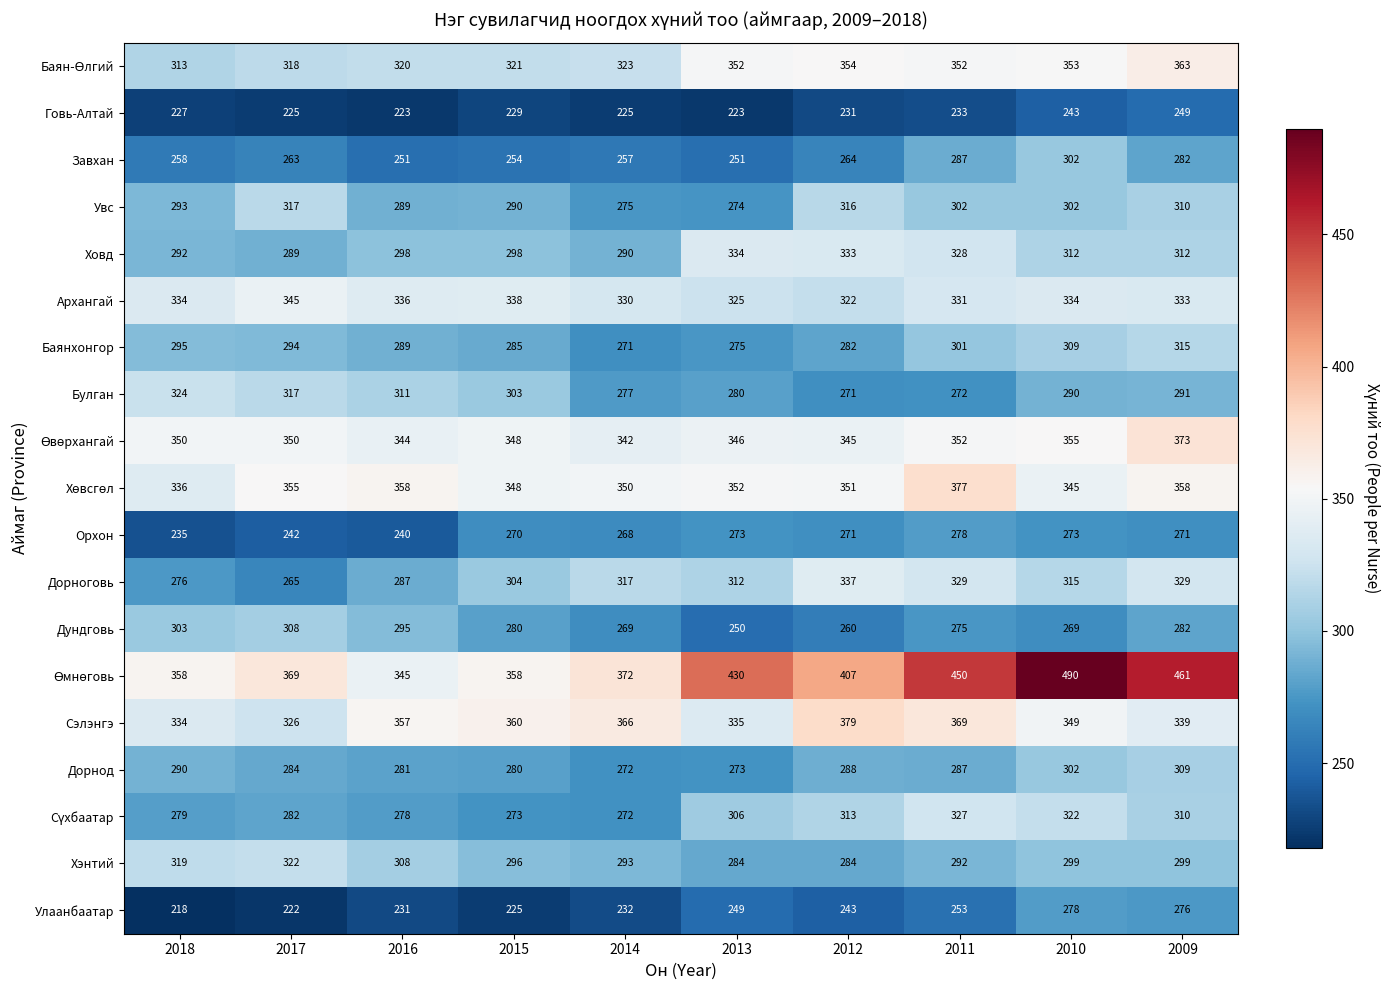

What is the sum of the Дорнод values at 2017 and 2010?

586